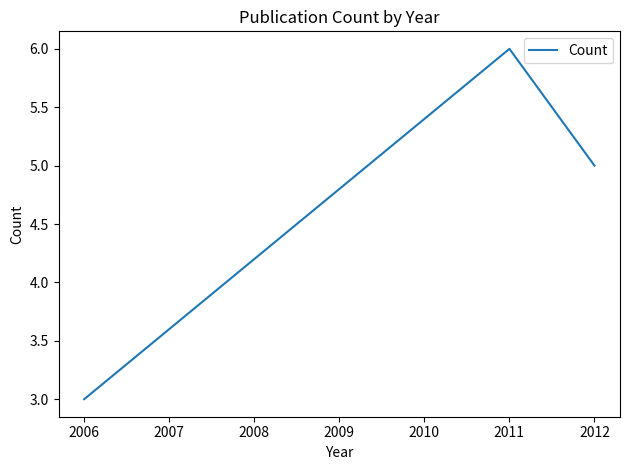

What is the sum of all values?

14